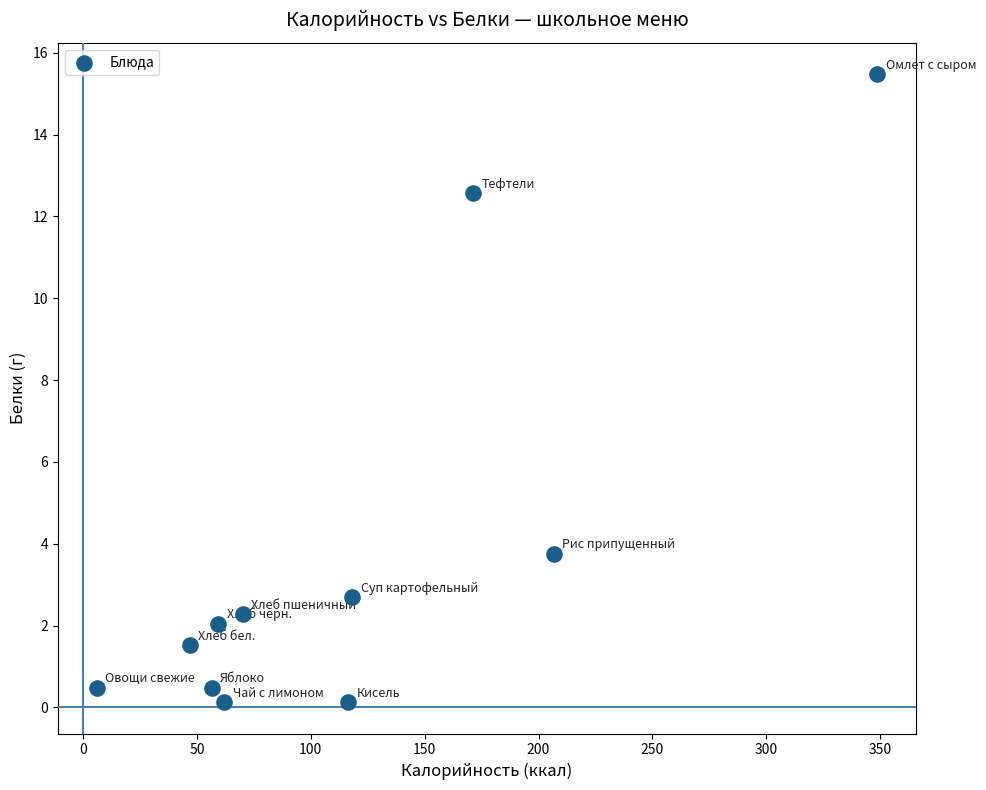

What Y value in the scatter plot is closest to 7?

3.8